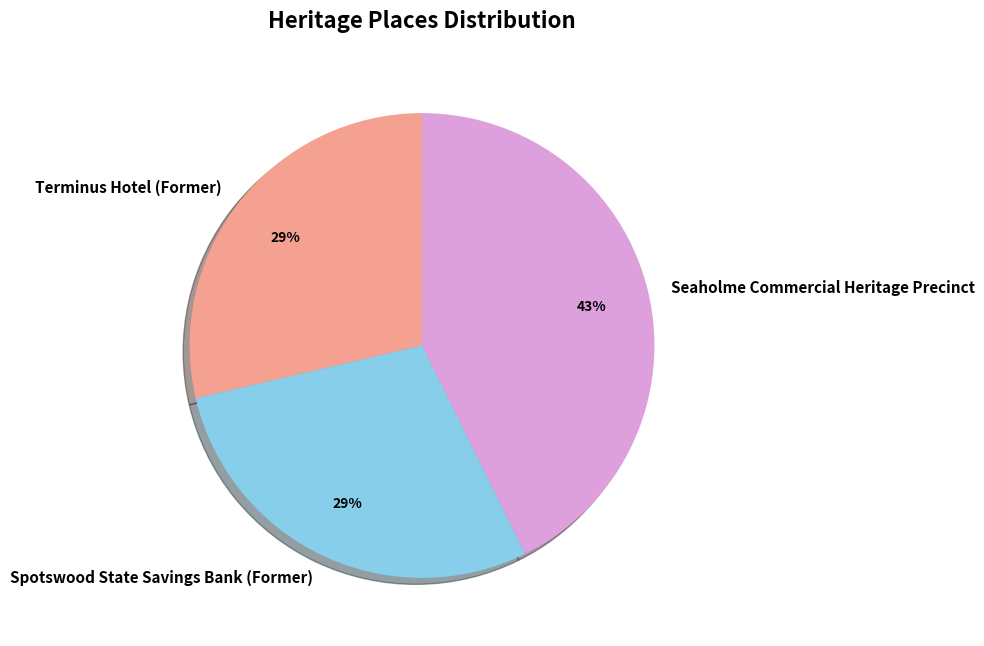

Is there any slice that represents more than half of the pie?

No